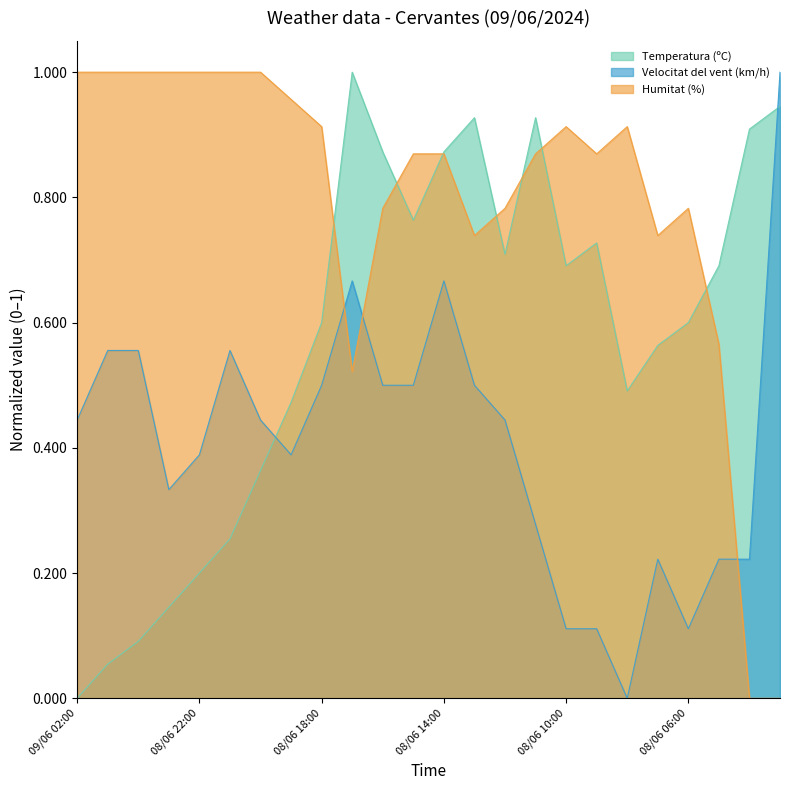

In Humitat (%), how many points are higher than both neighbors (excluding endpoints)?

3